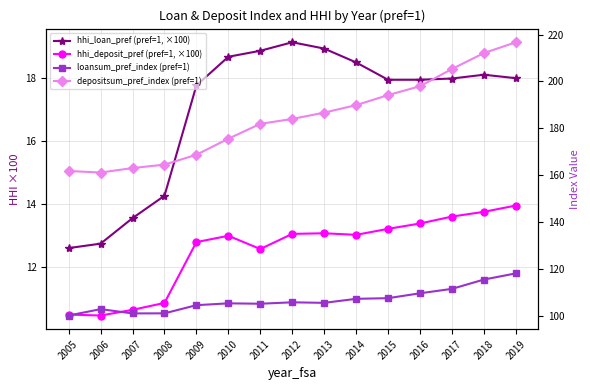

Rank the series at 2016 from highest to lowest value.

depositsum_pref_index (pref=1), loansum_pref_index (pref=1), hhi_loan_pref (pref=1, ×100), hhi_deposit_pref (pref=1, ×100)